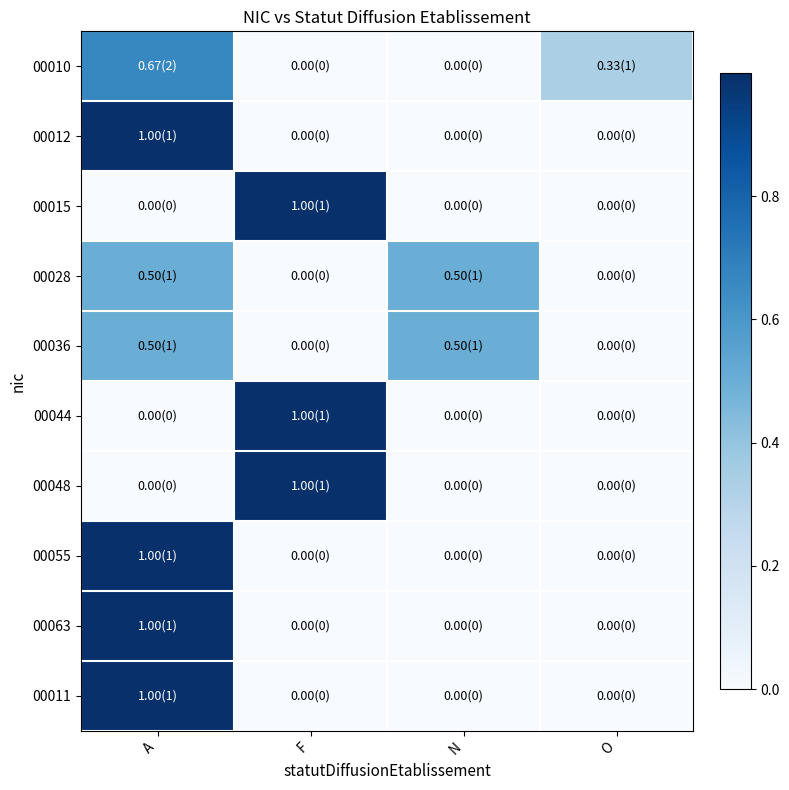

What is the difference between the highest and lowest values at A?

1.0